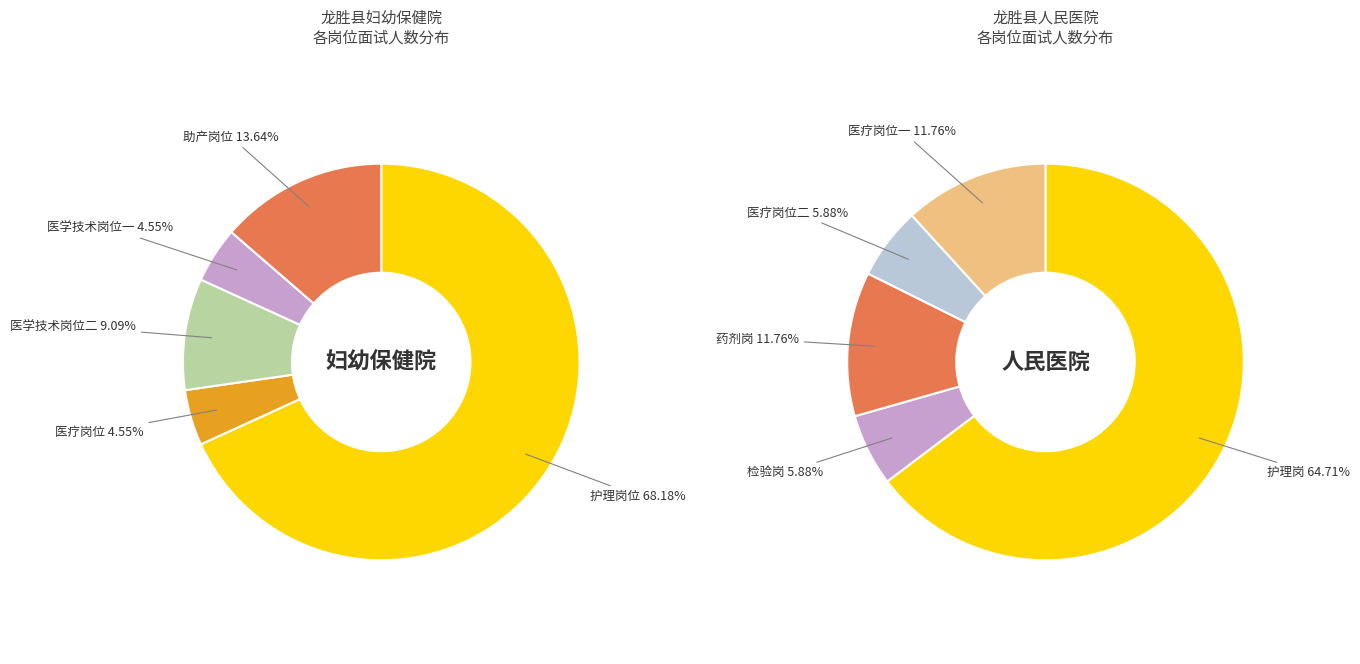

To the nearest percent, what is the difference between the 龙胜县妇幼保健院 and 龙胜县人民医院 slice percentages?

13%